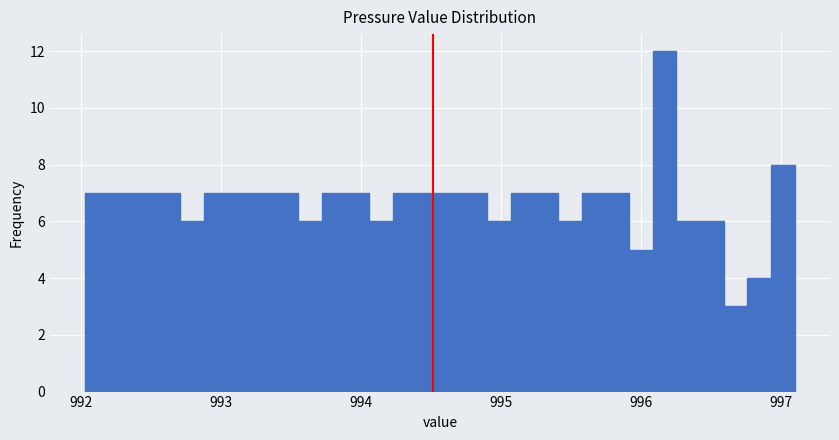

Around what value on the x-axis is the tallest bar? Give the approximate position of its centre, as read against the axis.

996.2